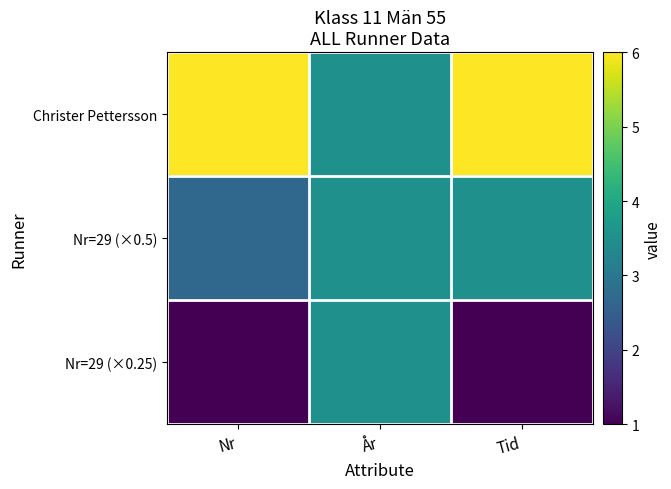

Between Nr and Tid, which series saw the biggest shift?

Nr=29 (×0.5)